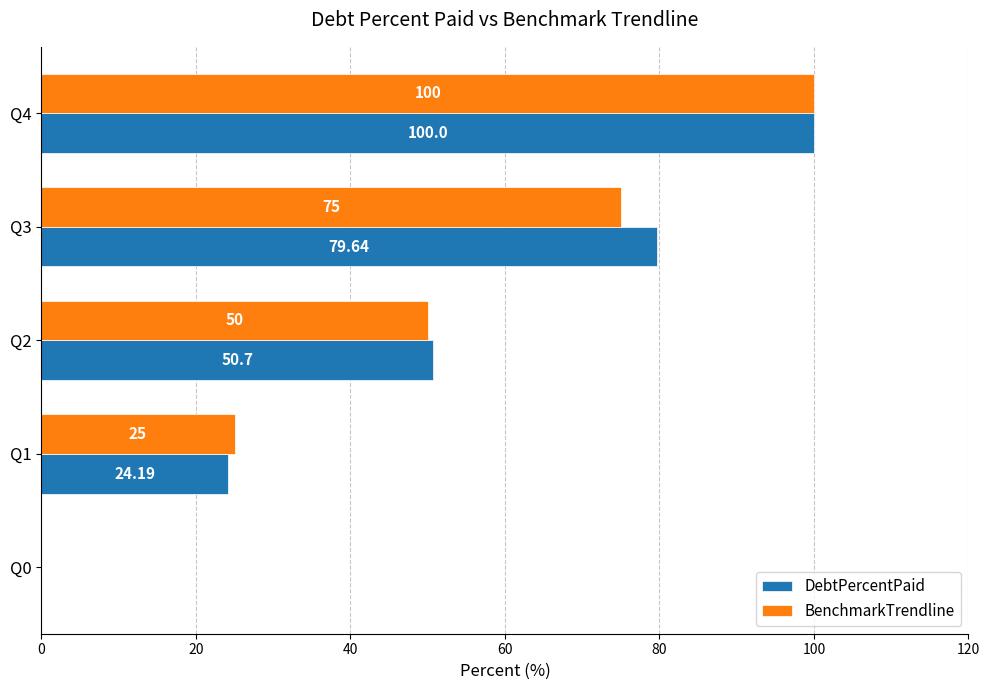

What is the total value across all series at Q4?

200.0